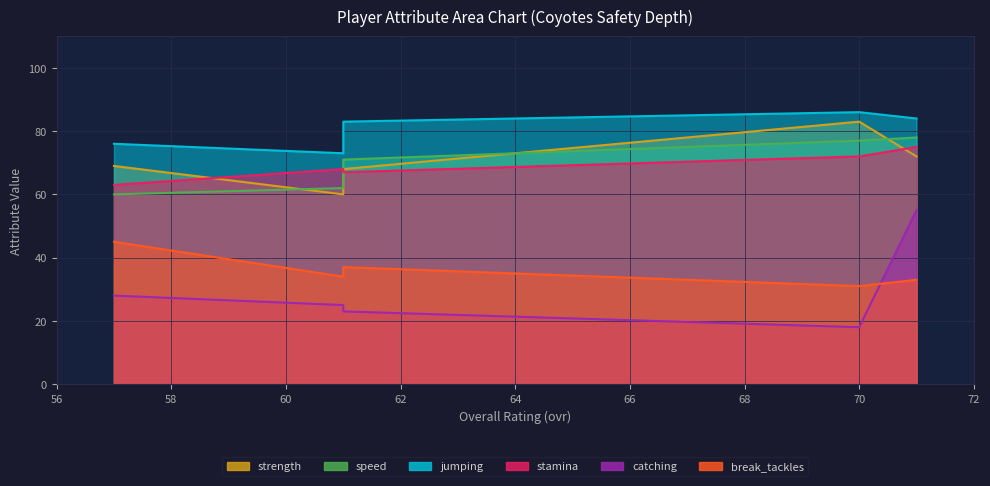

True or false: break_tackles has more than 1 interior local peaks.

False